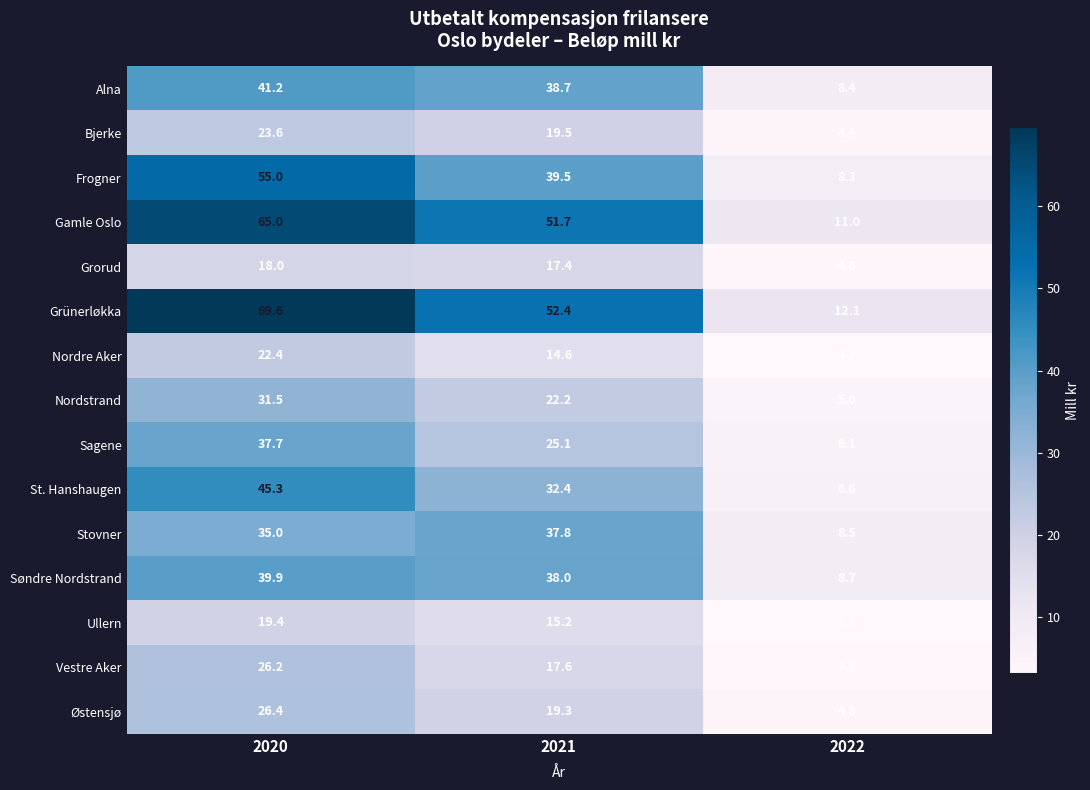

At which label does Vestre Aker reach its minimum?

2022